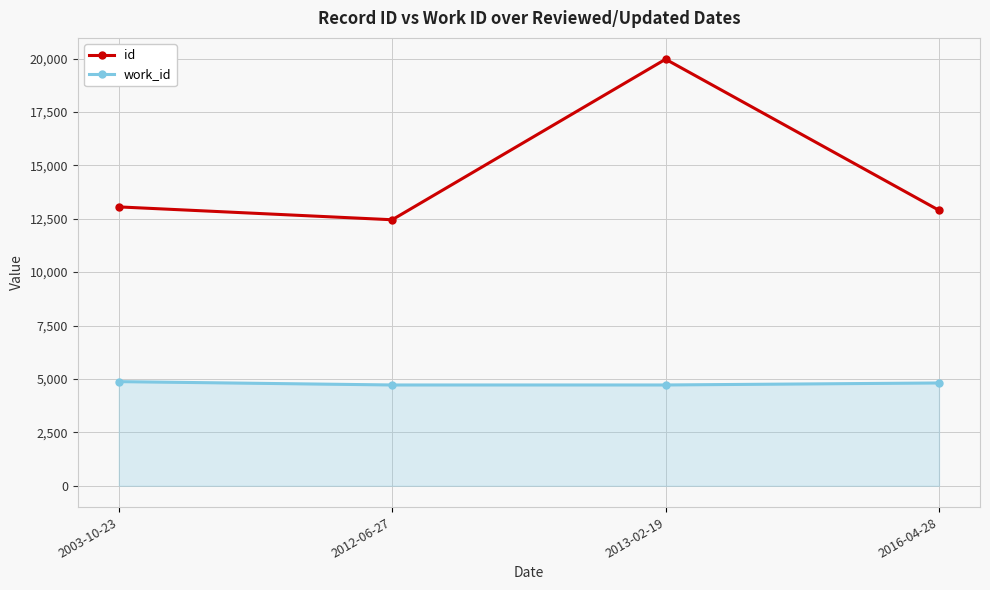

True or false: work_id and id cross at least once.

False